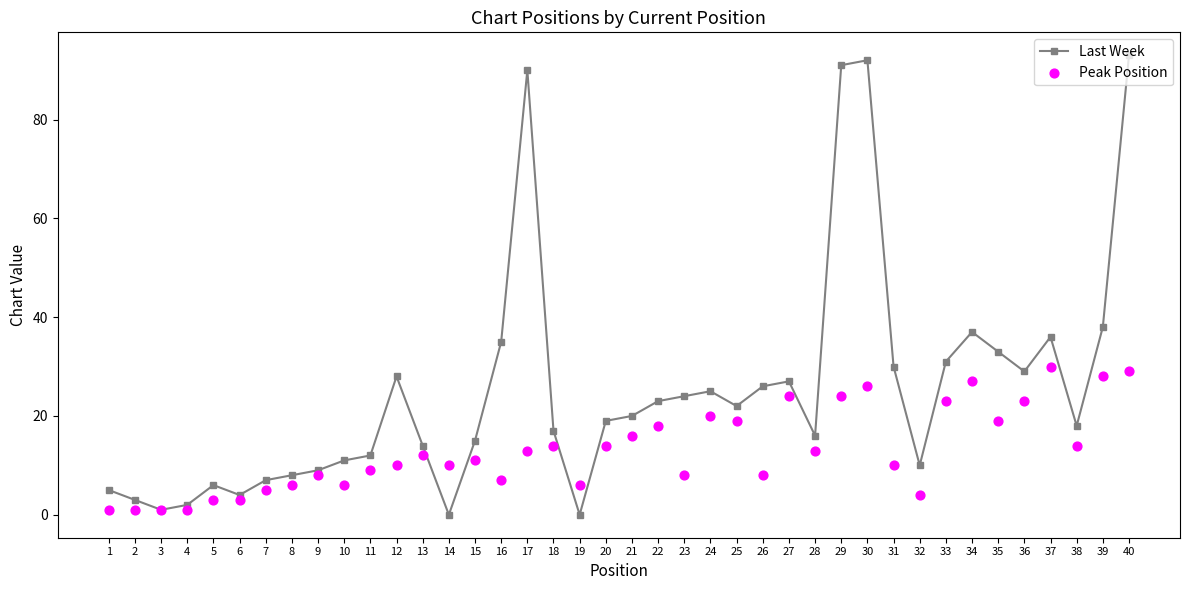

What are all the series names shown in the legend?

Last Week, Peak Position